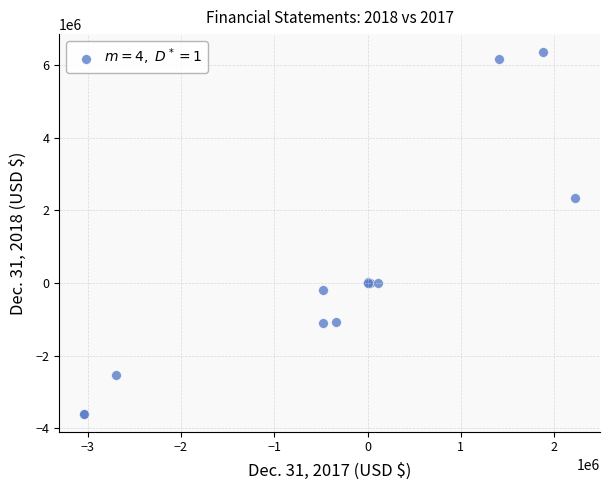

What Y value in the scatter plot is closest to 1377861?

2337446